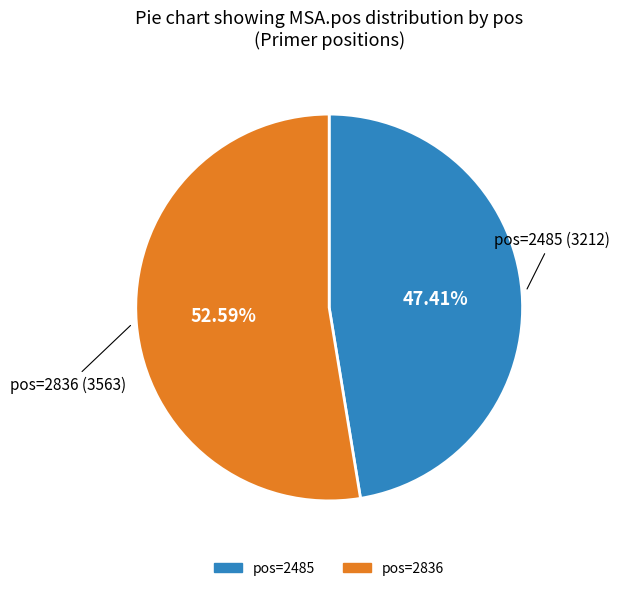

Is there a majority slice in this chart?

Yes